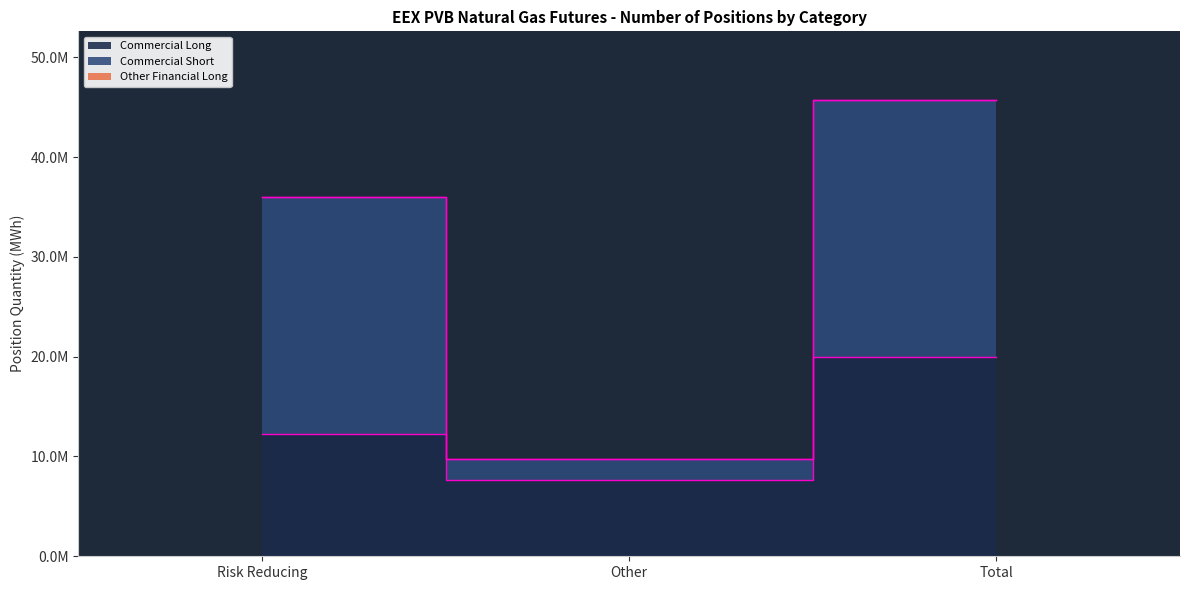

Rank the series by their maximum value, from highest to lowest.

Commercial Short, Commercial Long